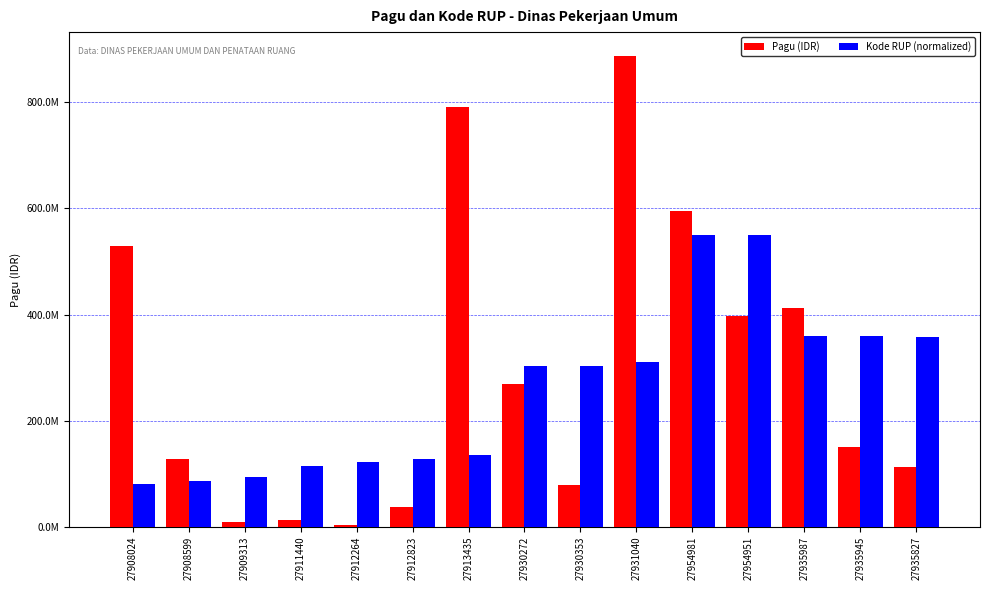

Reading left to right, transcribe all the data shown in this chart.

Pagu (IDR): 529578100	128300000	8214400	12645000	3960000	37360000	790763000	269495000	79185000	888158200	594900000	397777000	412500000	150000000	112500000
Kode RUP (normalized): 80240000	85990000	93130000	114400000	122640000	128230000	134350000	302720000	303530000	310400000	549810000	549510000	359870000	359450000	358270000